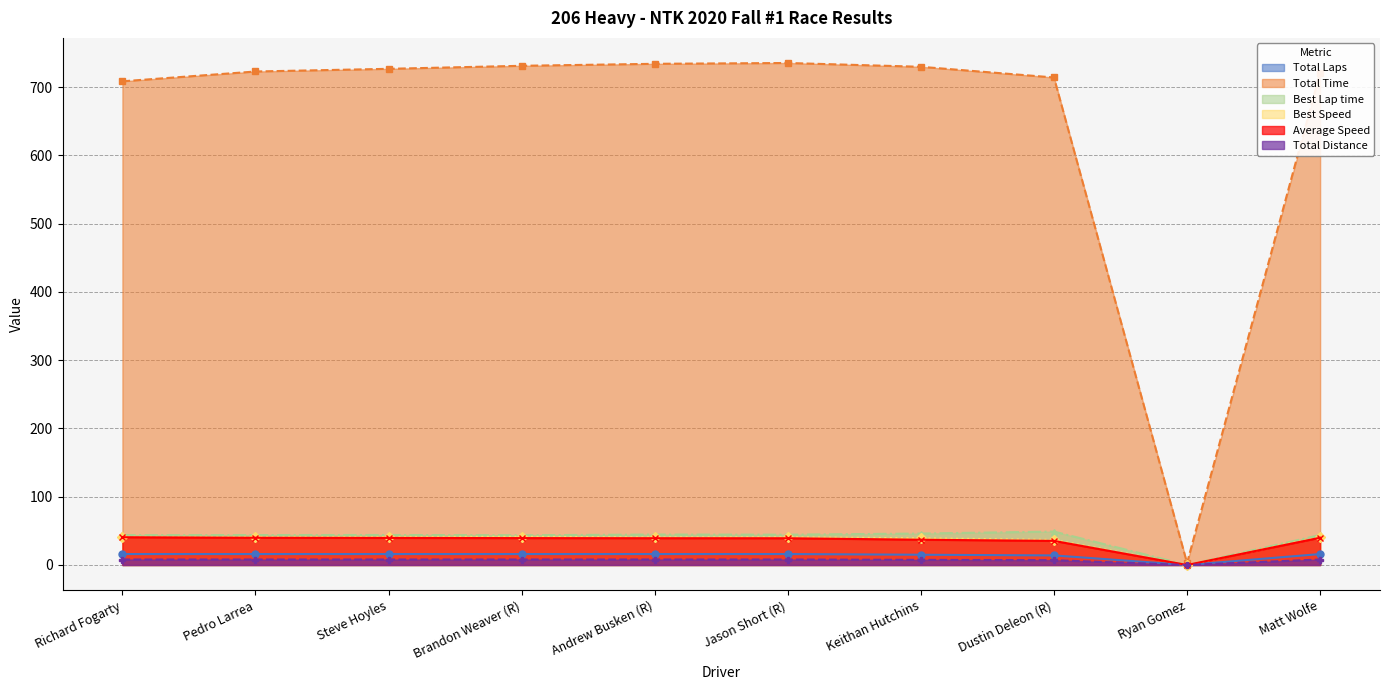

True or false: Best Lap time and Total Time cross at least once.

False